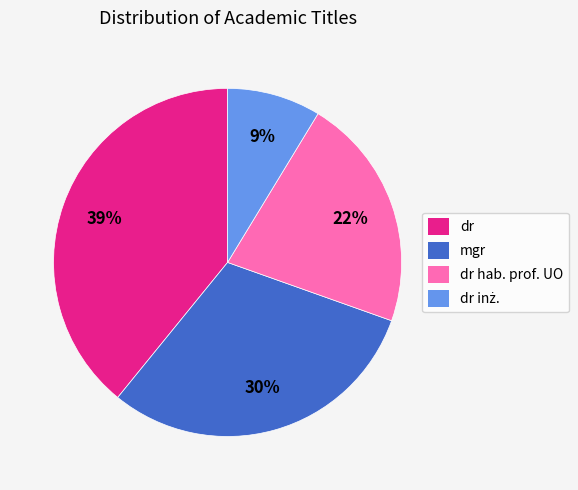

What is the largest slice in the pie chart?

dr